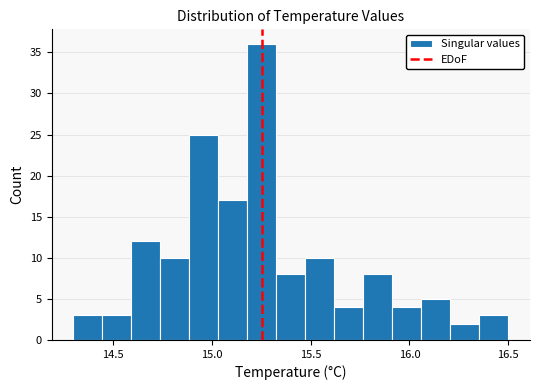

Read against the x-axis, roughly where is the centre of the tallest bar?

15.25